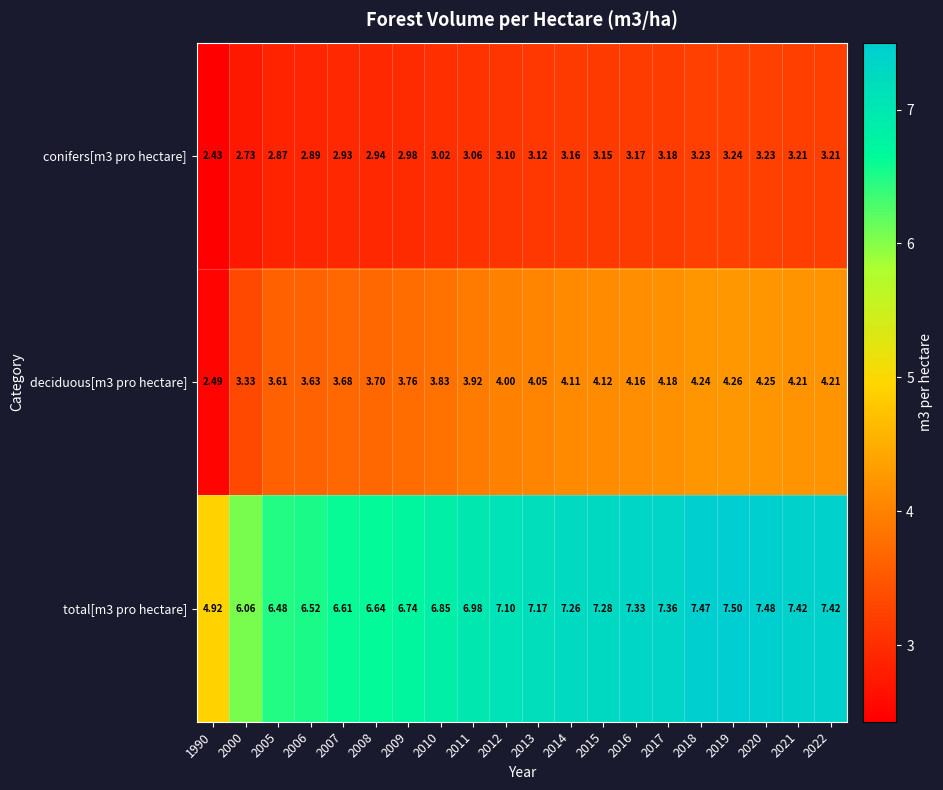

Count the number of data series in this chart.

3